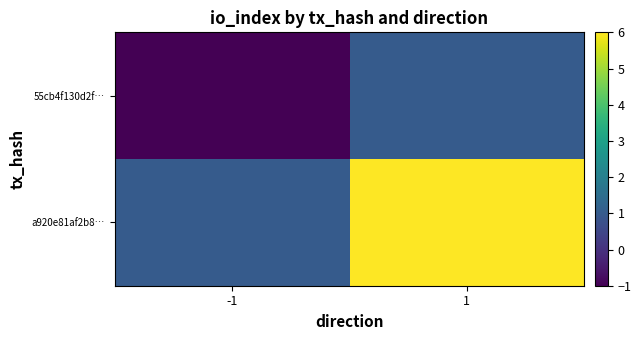

Which series has the largest total across all categories?

a920e81af2b8…